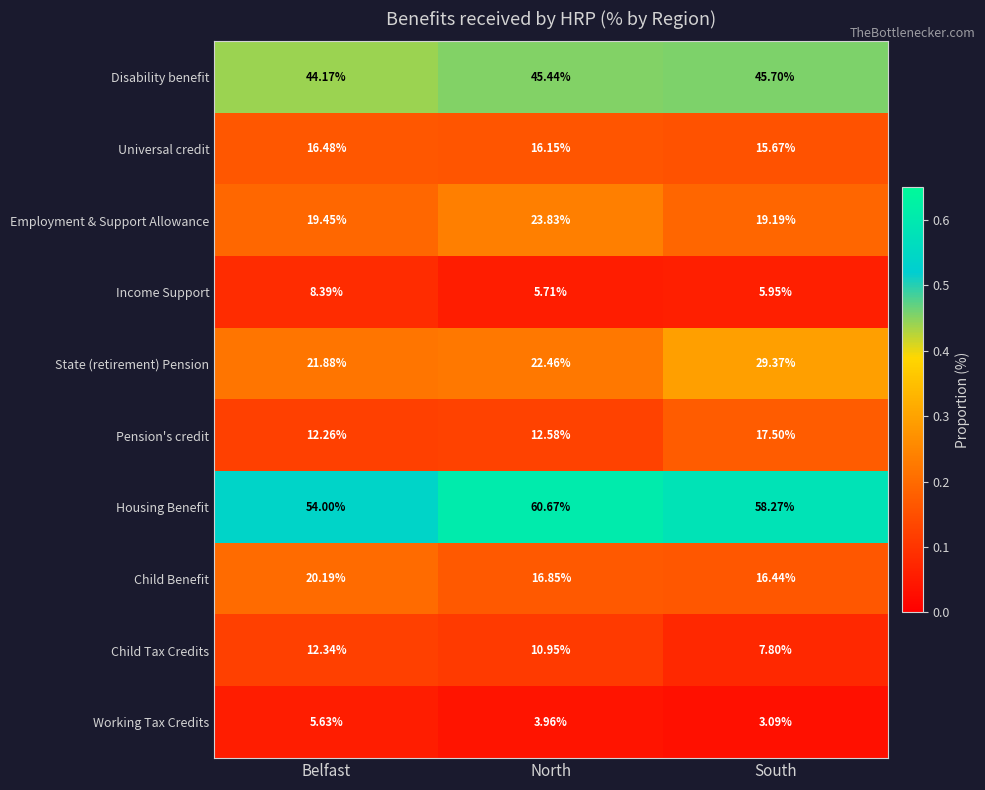

Where does the Child Tax Credits series first go above 10?

Belfast